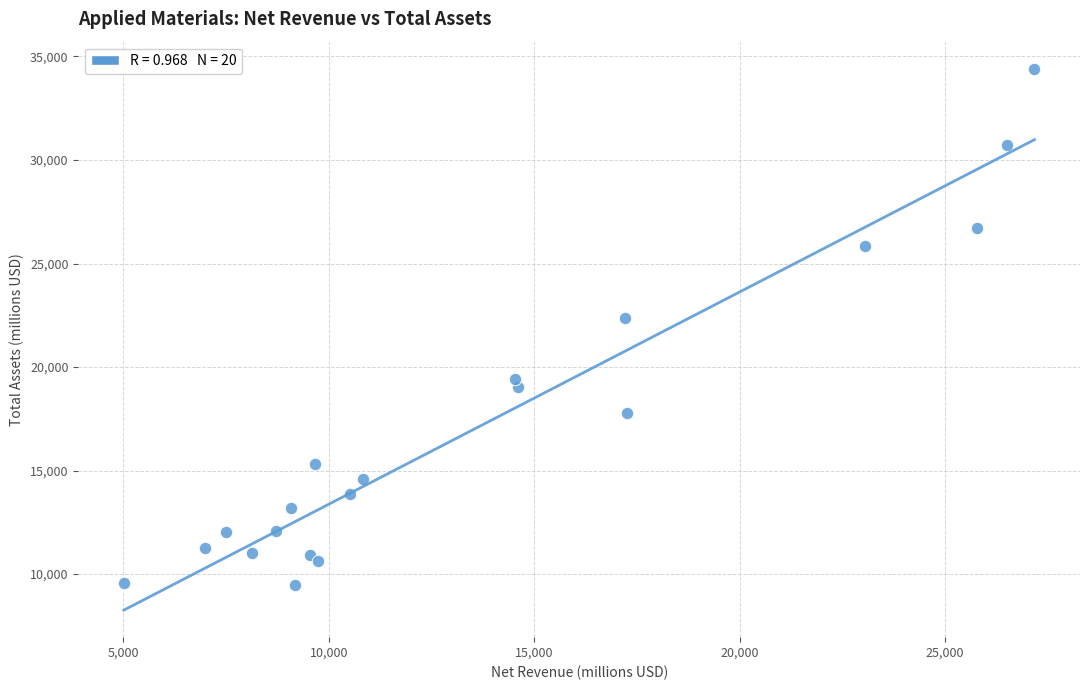

What is the range of X values (max minus min)?

22162